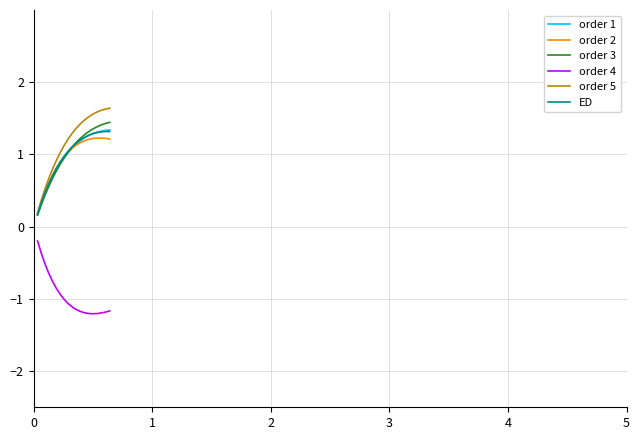

What is the maximum value shown in the chart?

1.6